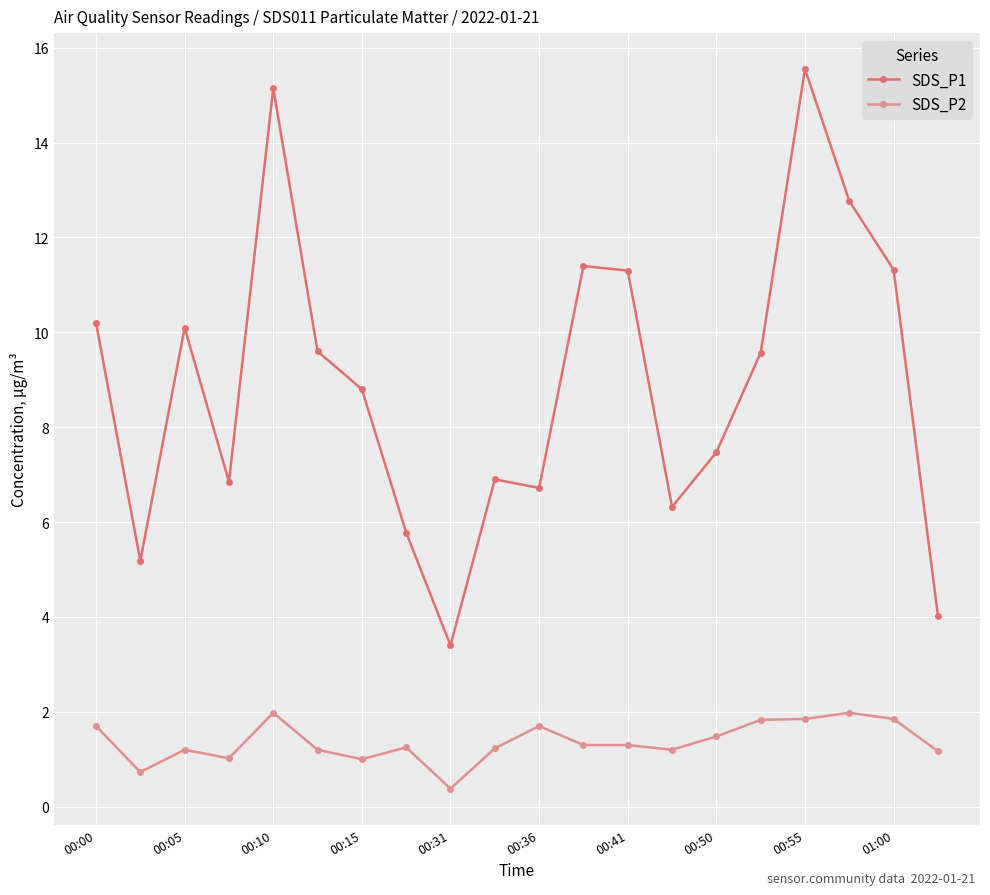

Which series has the widest spread of values?

SDS_P1